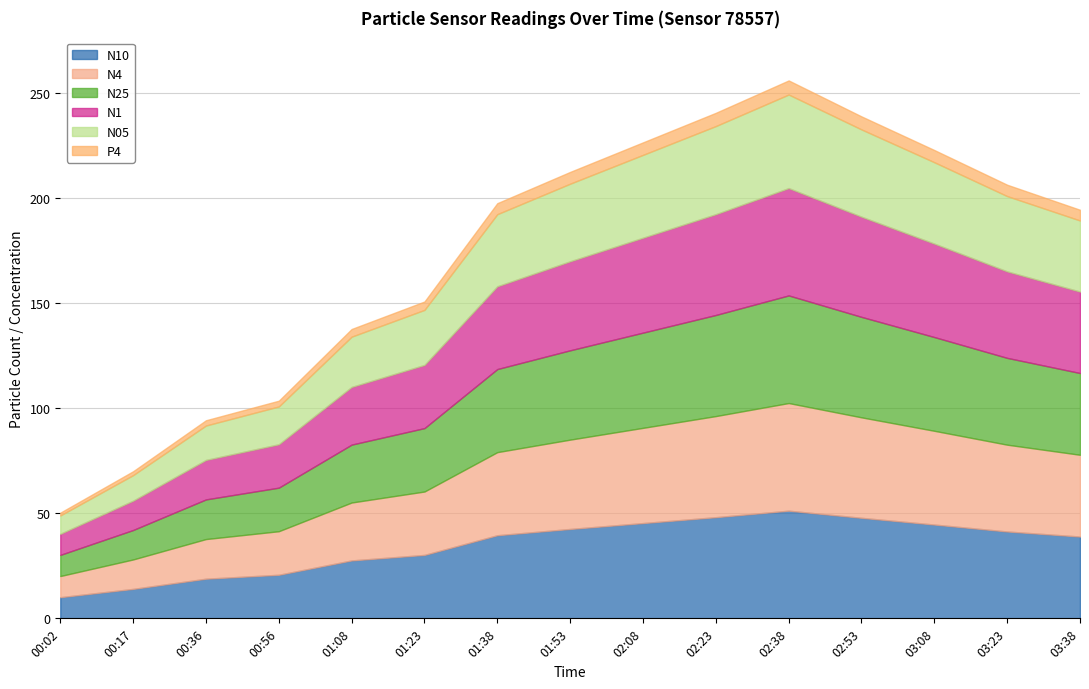

Between 01:23 and 02:38, which is larger?

02:38